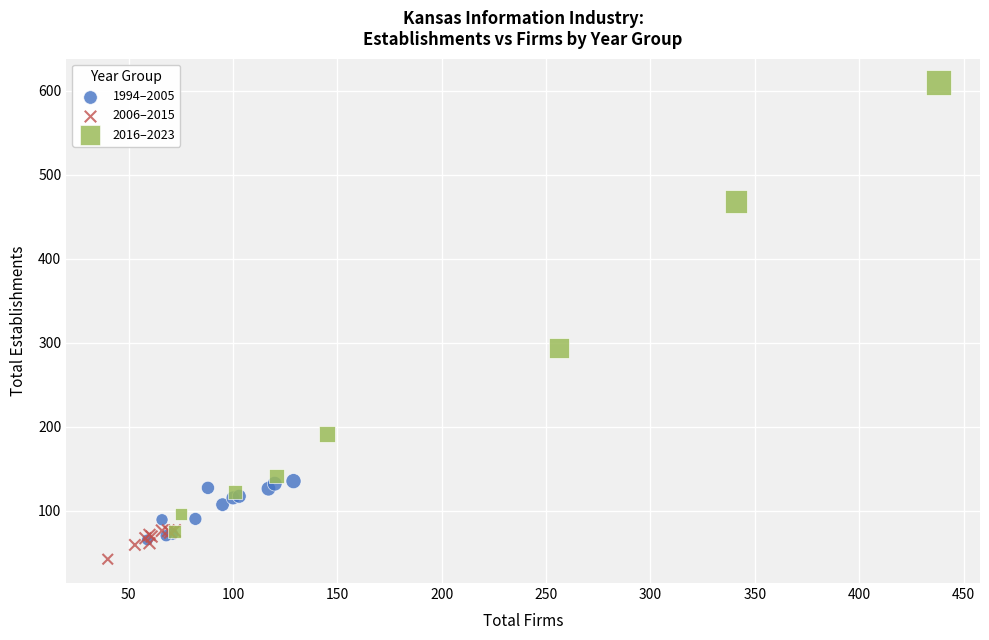

Which series has the widest spread of Y values?

2016–2023